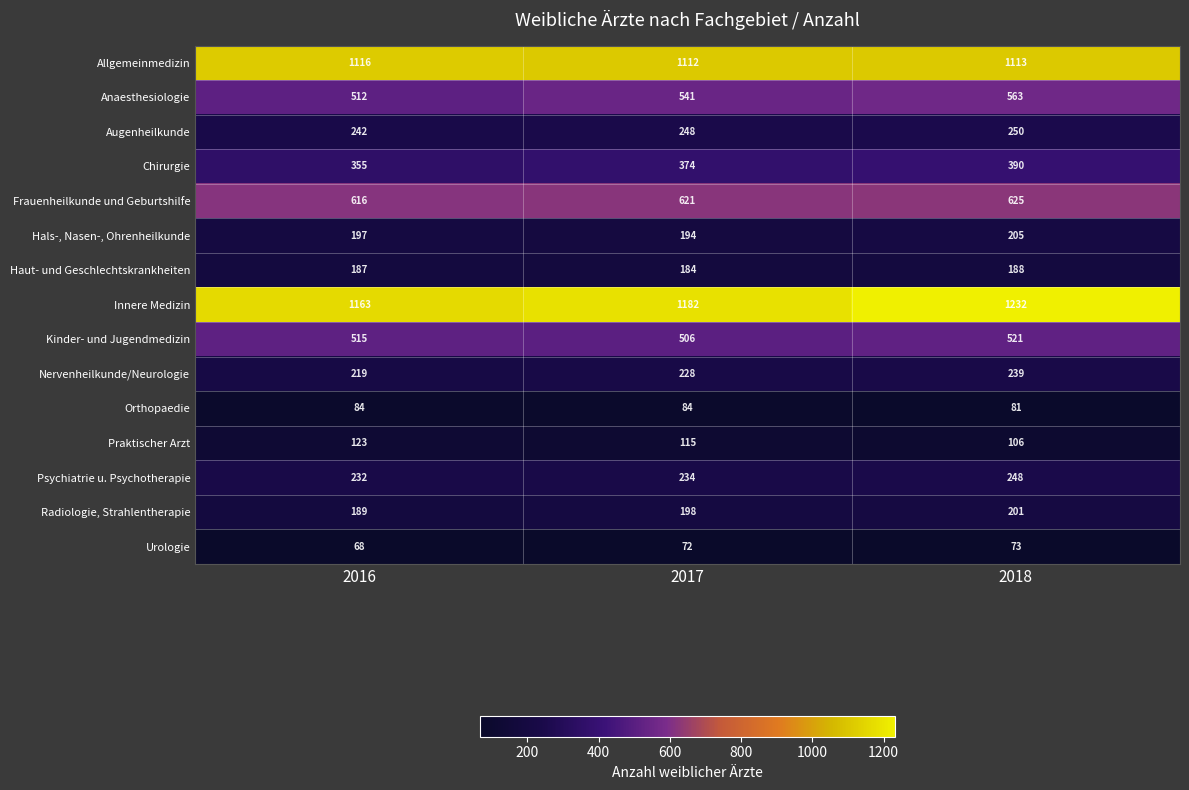

What is the maximum value shown in the chart?

1232